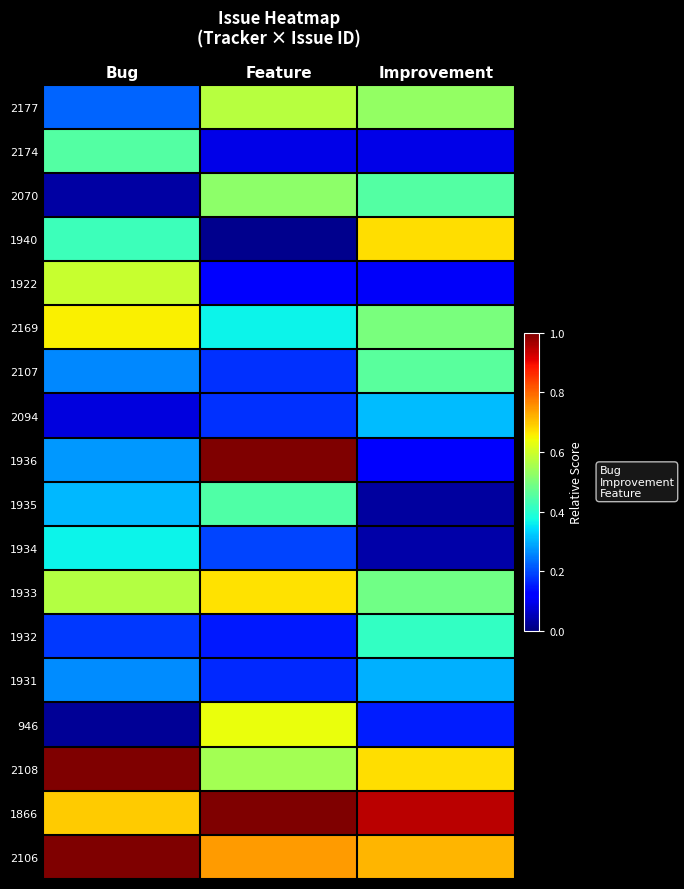

Which category has the highest value across all series?

Feature